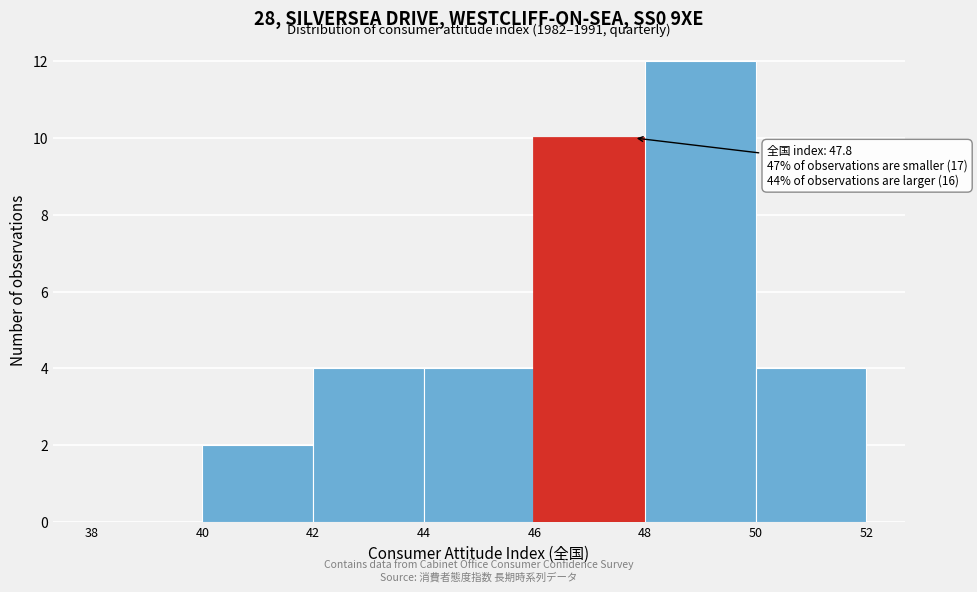

Which range on the x-axis has the tallest bar?

48 to 50